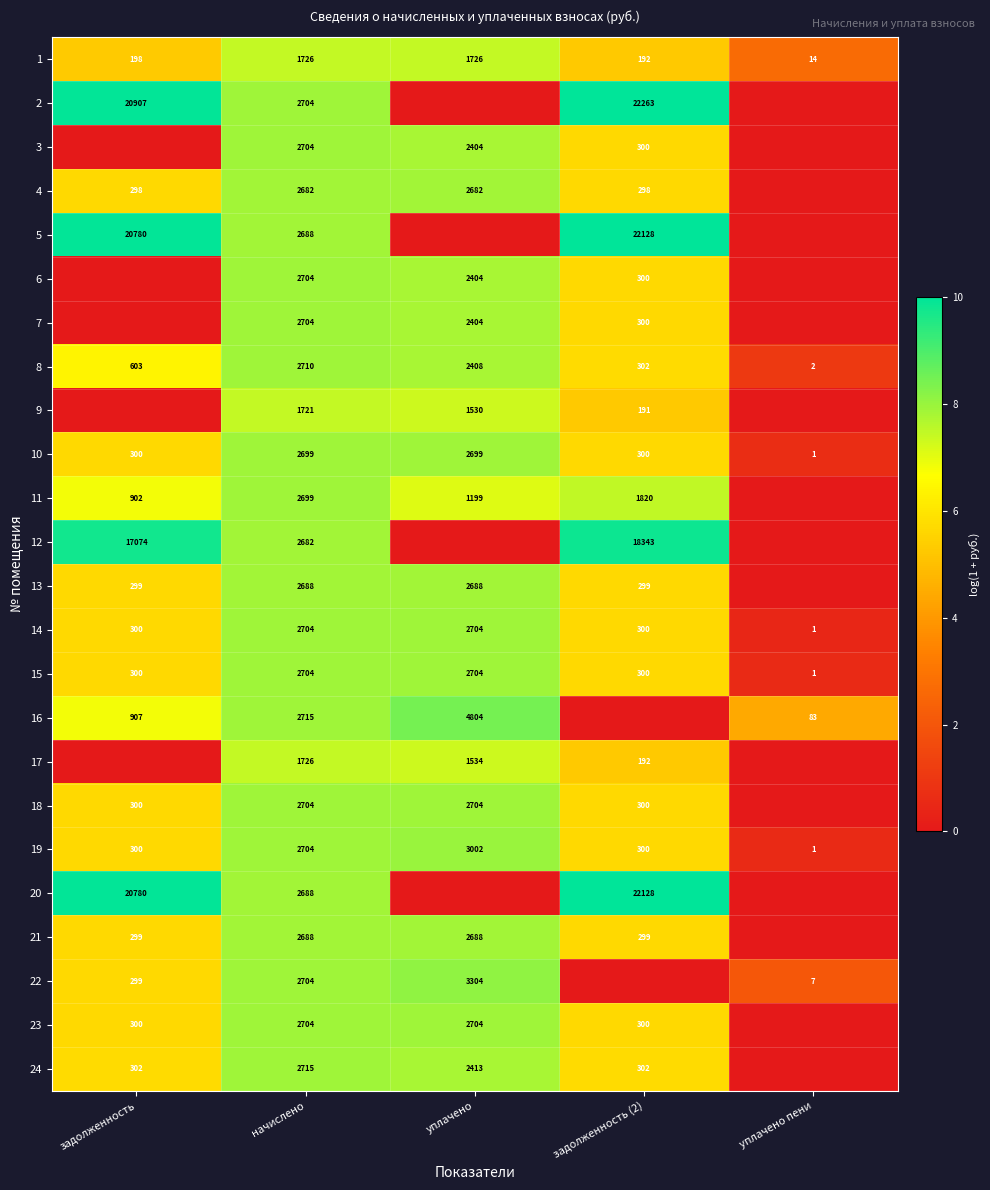

At which label is 1 closest to 870?

задолженность